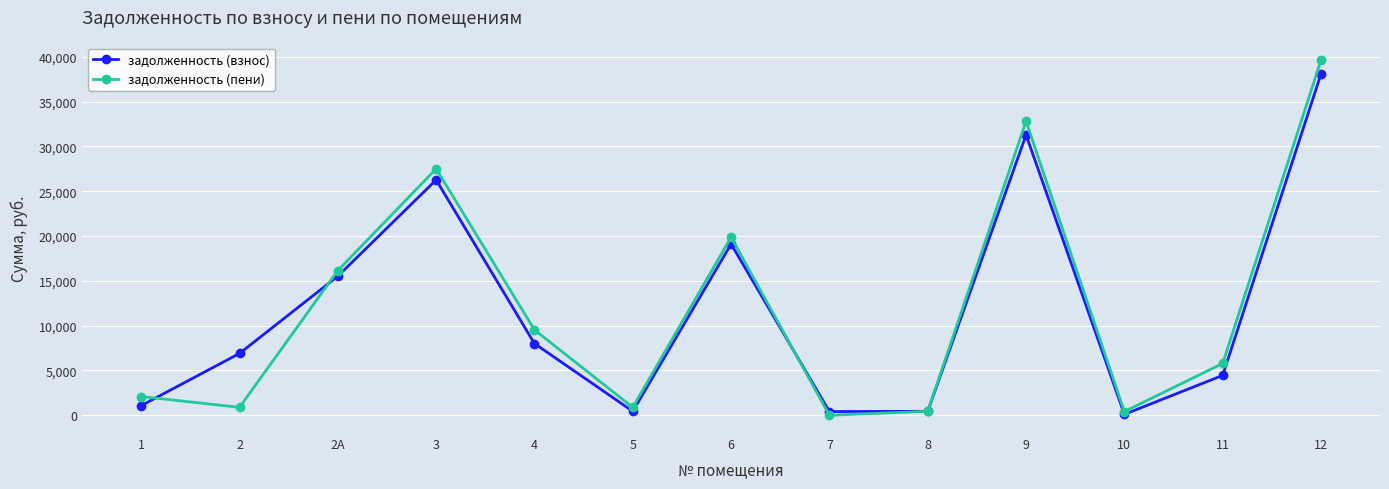

Which series has the widest spread of values?

задолженность (пени)